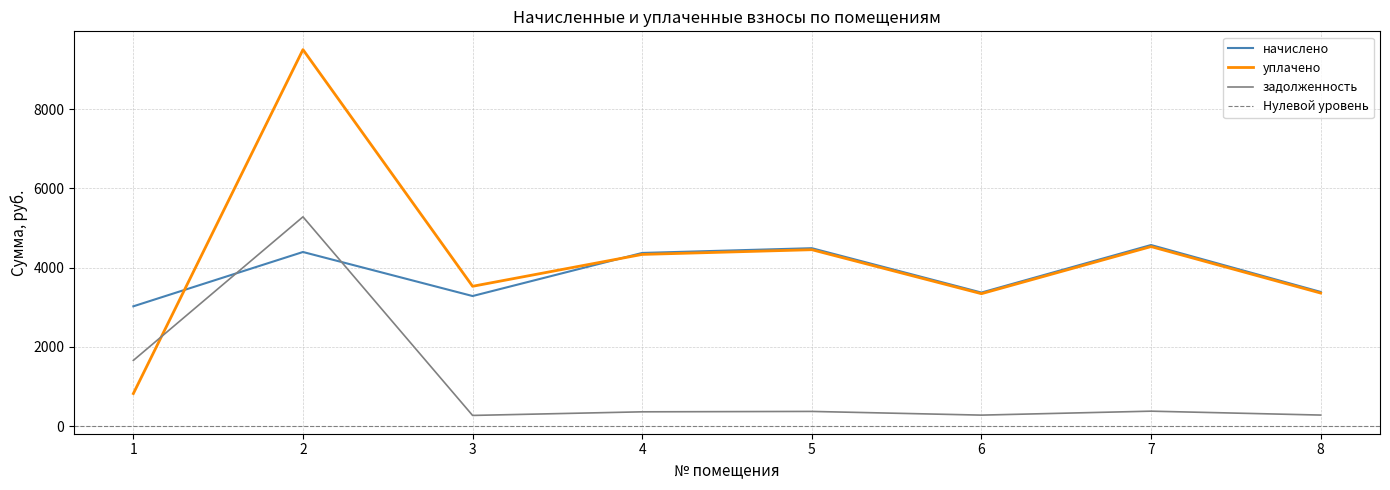

At which category is the sum across all series the highest?

2